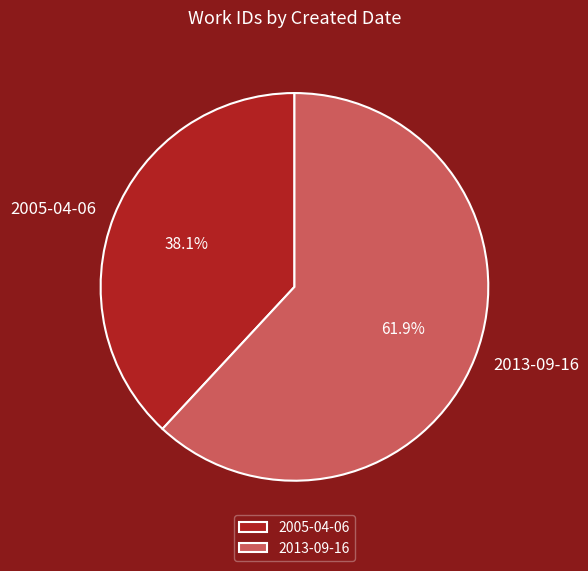

To the nearest percent, what percentage of the pie is 2013-09-16?

62%